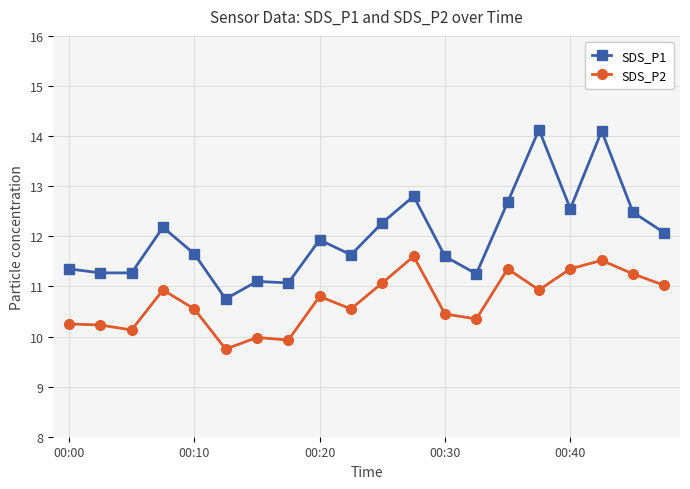

How many interior local peaks does the SDS_P2 series have?

6